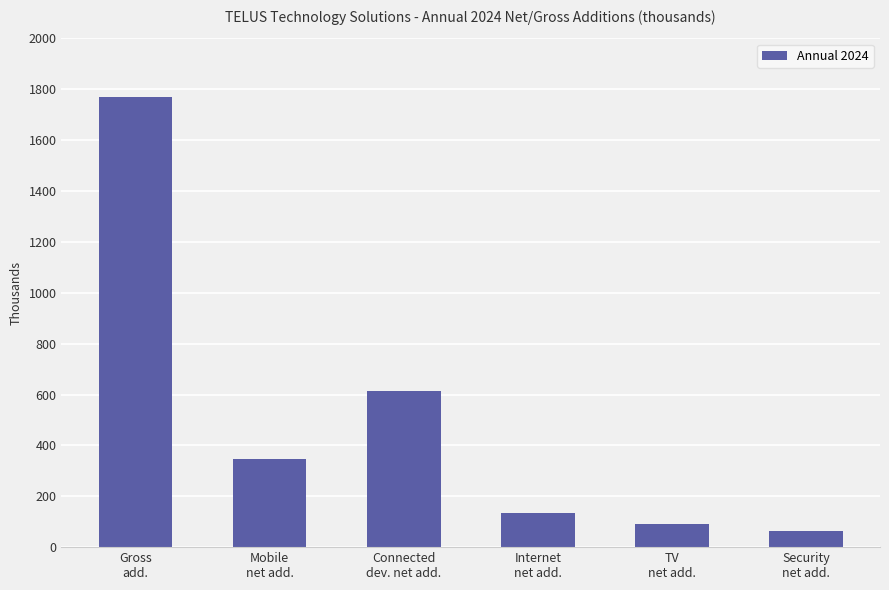

Is it true that the value at Internet
net add. is 36?

False